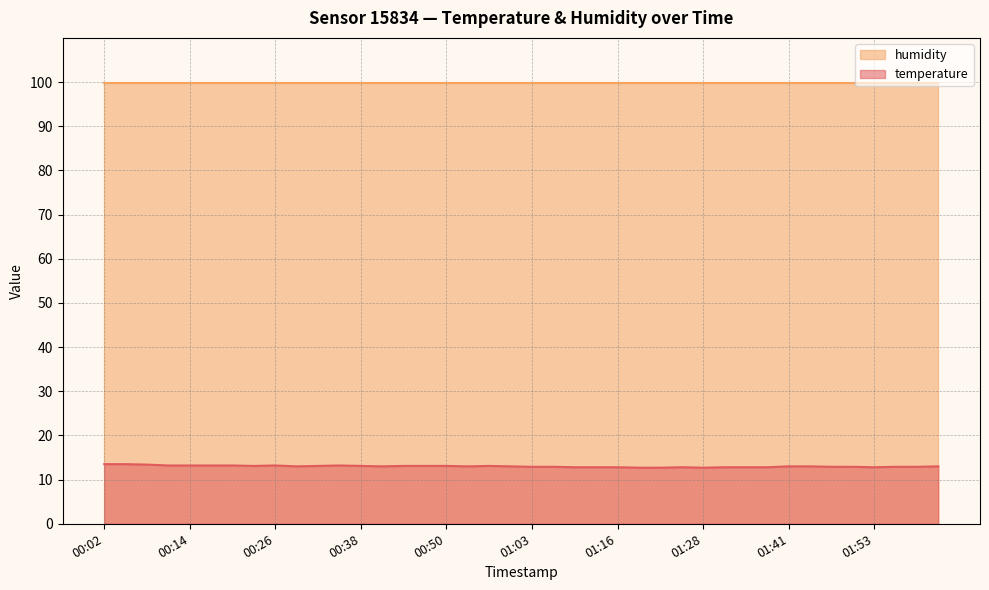

What is the value of the 34th point from the left?

13.0